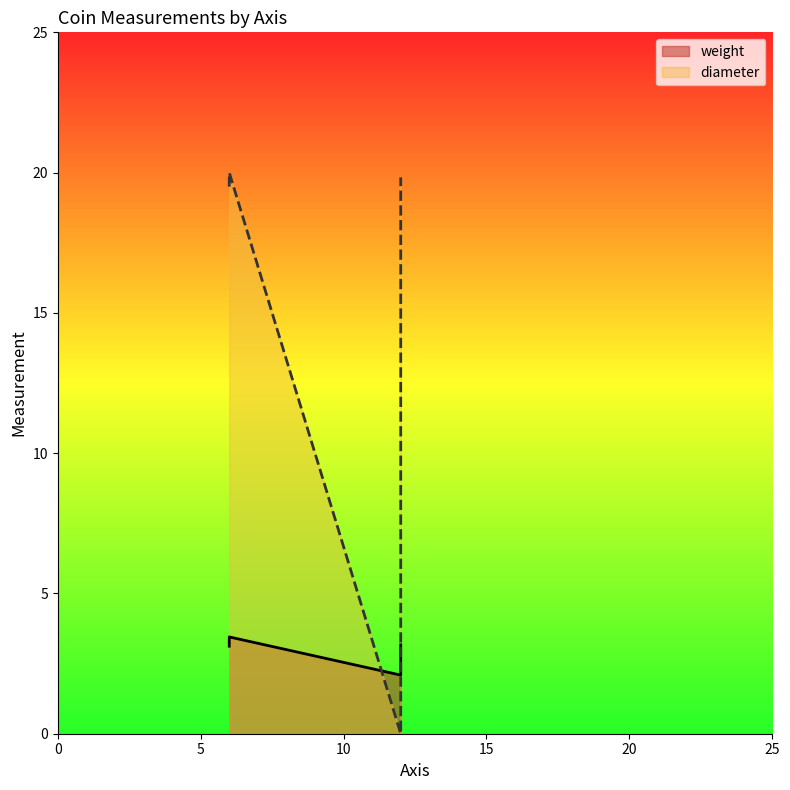

List the labels in order of diameter value, smallest first.

12, 12, 6, 6, 6, 12, 6